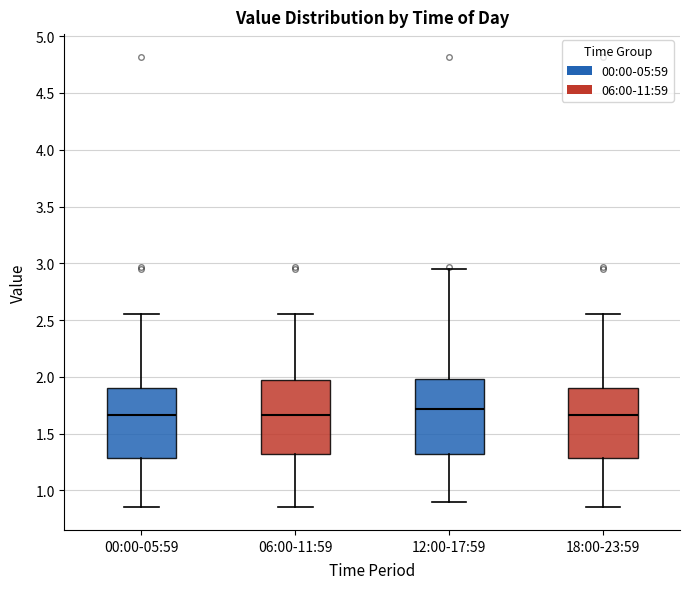

Reading left to right, read every box against the y-axis: the position of its median line, the range the box covers, and the ends of its whiskers. The values are not printed on the chart, so give them approximately, as read against the axis.

00:00-05:59: median 1.65, box 1.30 to 1.90, whiskers 0.85 to 2.55
06:00-11:59: median 1.65, box 1.30 to 1.95, whiskers 0.85 to 2.55
12:00-17:59: median 1.70, box 1.30 to 2.00, whiskers 0.90 to 2.95
18:00-23:59: median 1.65, box 1.30 to 1.90, whiskers 0.85 to 2.55